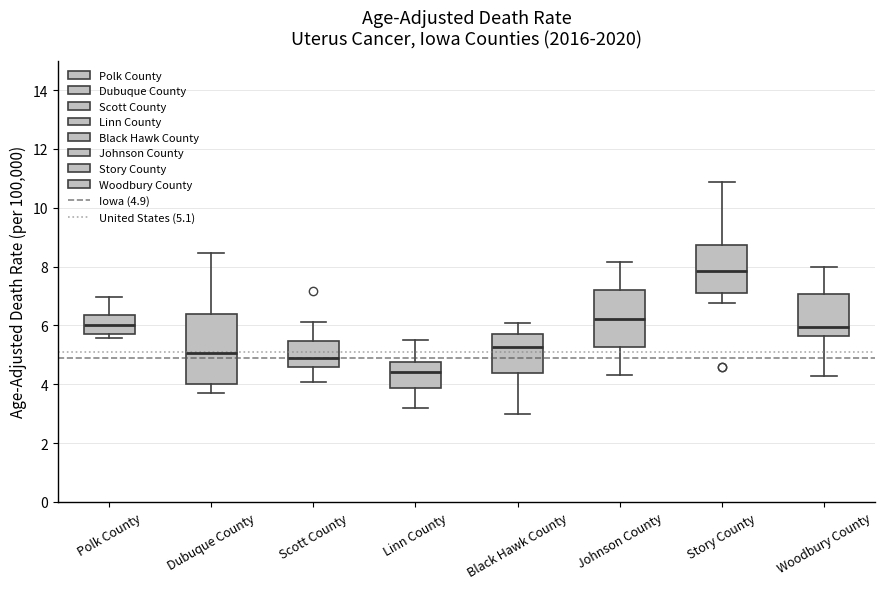

Reading left to right, read every box against the y-axis: the position of its median line, the range the box covers, and the ends of its whiskers. The values are not printed on the chart, so give them approximately, as read against the axis.

Polk County: median 6.0, box 5.8 to 6.4, whiskers 5.6 to 7.0
Dubuque County: median 5.0, box 4.0 to 6.4, whiskers 3.8 to 8.4
Scott County: median 4.8, box 4.6 to 5.4, whiskers 4.0 to 6.2
Linn County: median 4.4, box 3.8 to 4.8, whiskers 3.2 to 5.4
Black Hawk County: median 5.2, box 4.4 to 5.6, whiskers 3.0 to 6.0
Johnson County: median 6.2, box 5.2 to 7.2, whiskers 4.4 to 8.2
Story County: median 7.8, box 7.2 to 8.8, whiskers 6.8 to 10.8
Woodbury County: median 6.0, box 5.6 to 7.0, whiskers 4.2 to 8.0